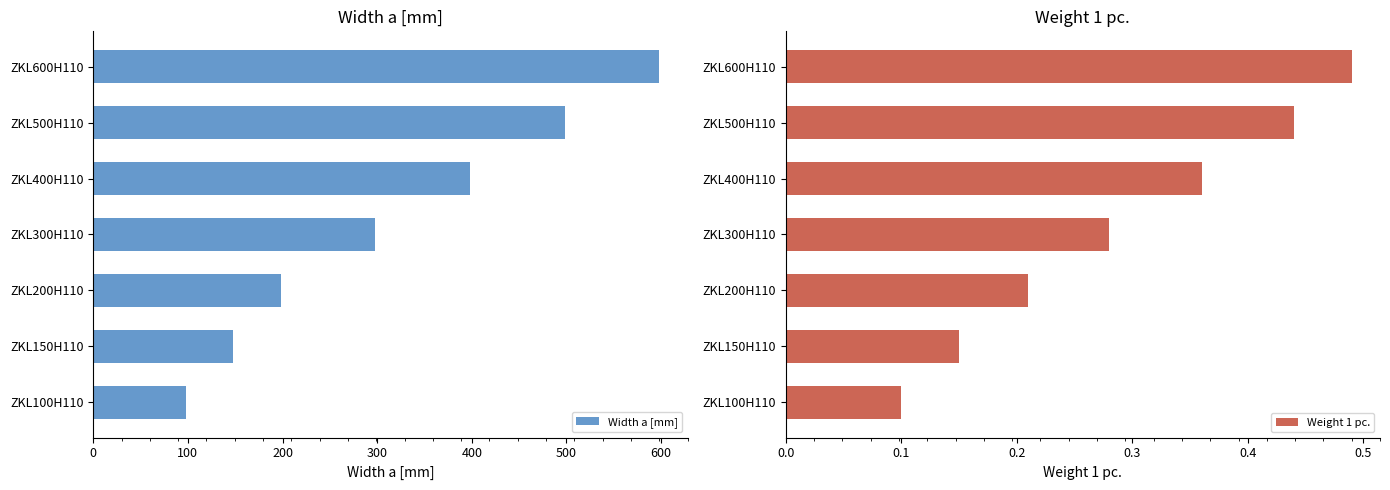

What is the value of the Width a [mm] bar at the 1st from the left?

98.0